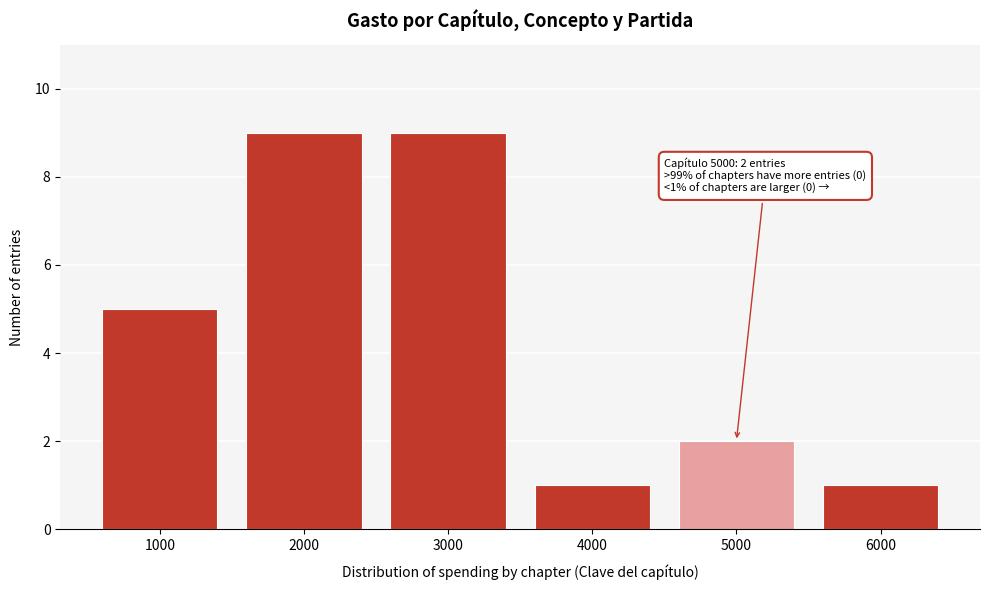

Reading right to left, what are all the values shown in this chart?

1	2	1	9	9	5